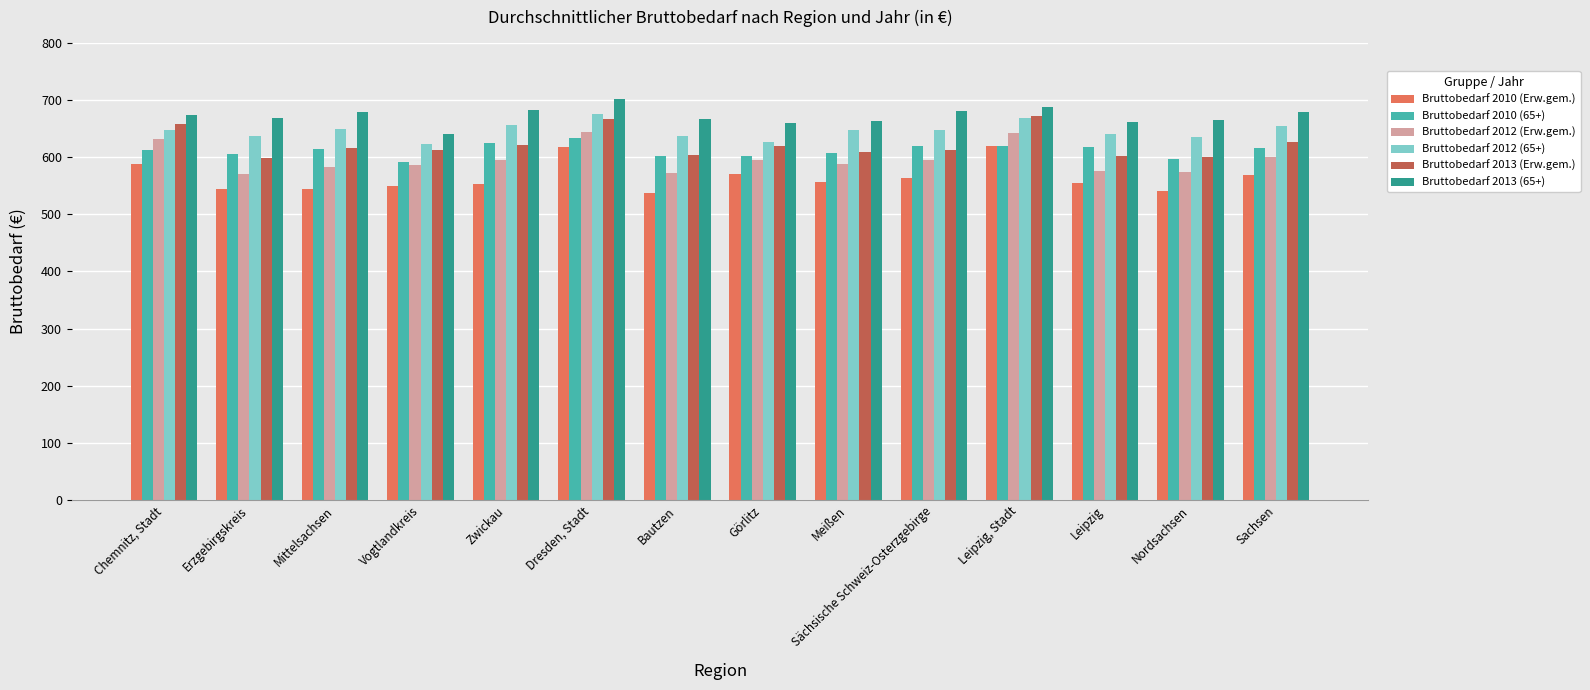

Is the value of Bruttobedarf 2013 (Erw.gem.) at Leipzig greater than the value of Bruttobedarf 2012 (65+) at Görlitz?

No